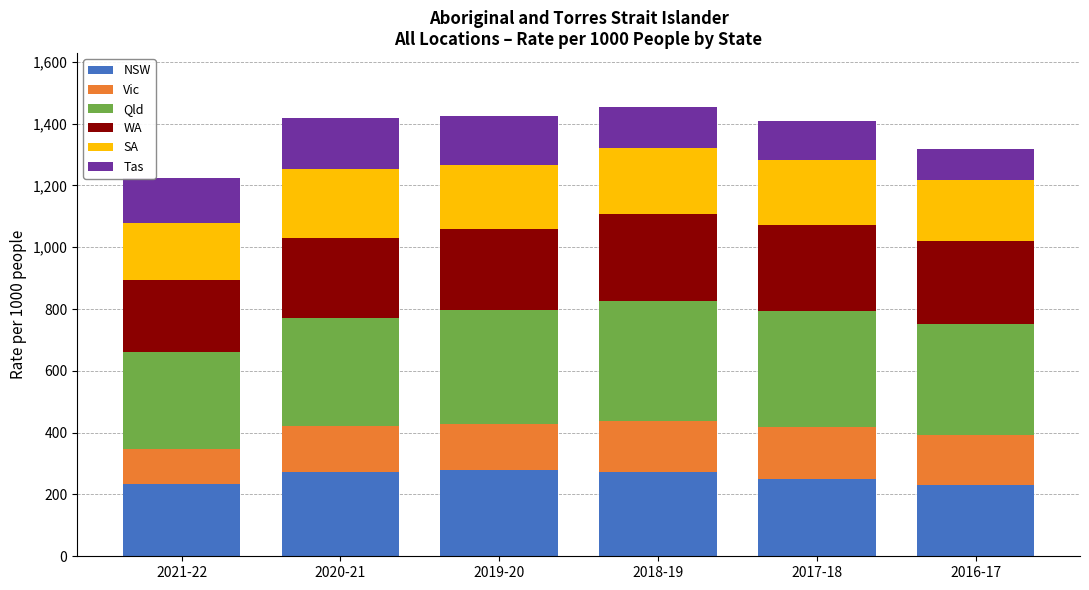

What is the total value across all series at 2020-21?

1418.3